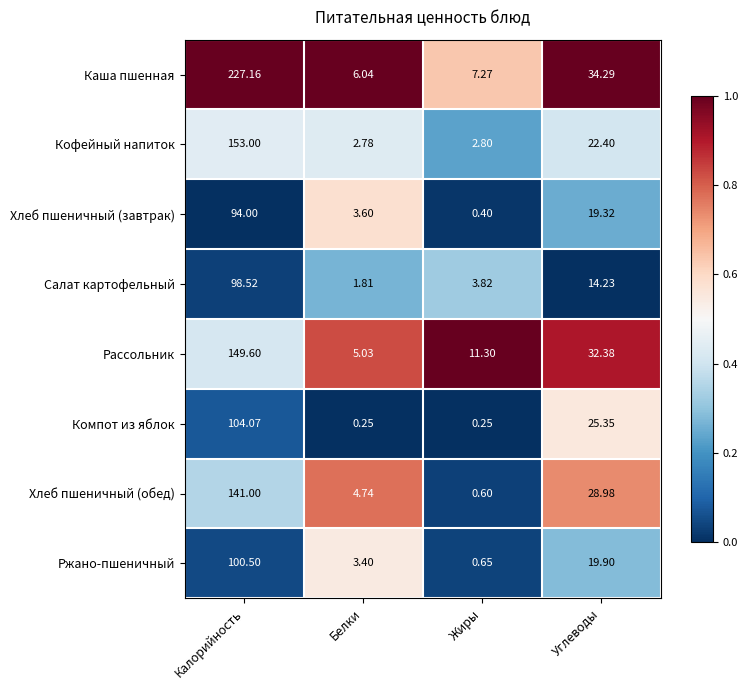

List the series in order of their peak value, highest first.

Каша пшенная, Кофейный напиток, Рассольник, Хлеб пшеничный (обед), Компот из яблок, Ржано-пшеничный, Салат картофельный, Хлеб пшеничный (завтрак)